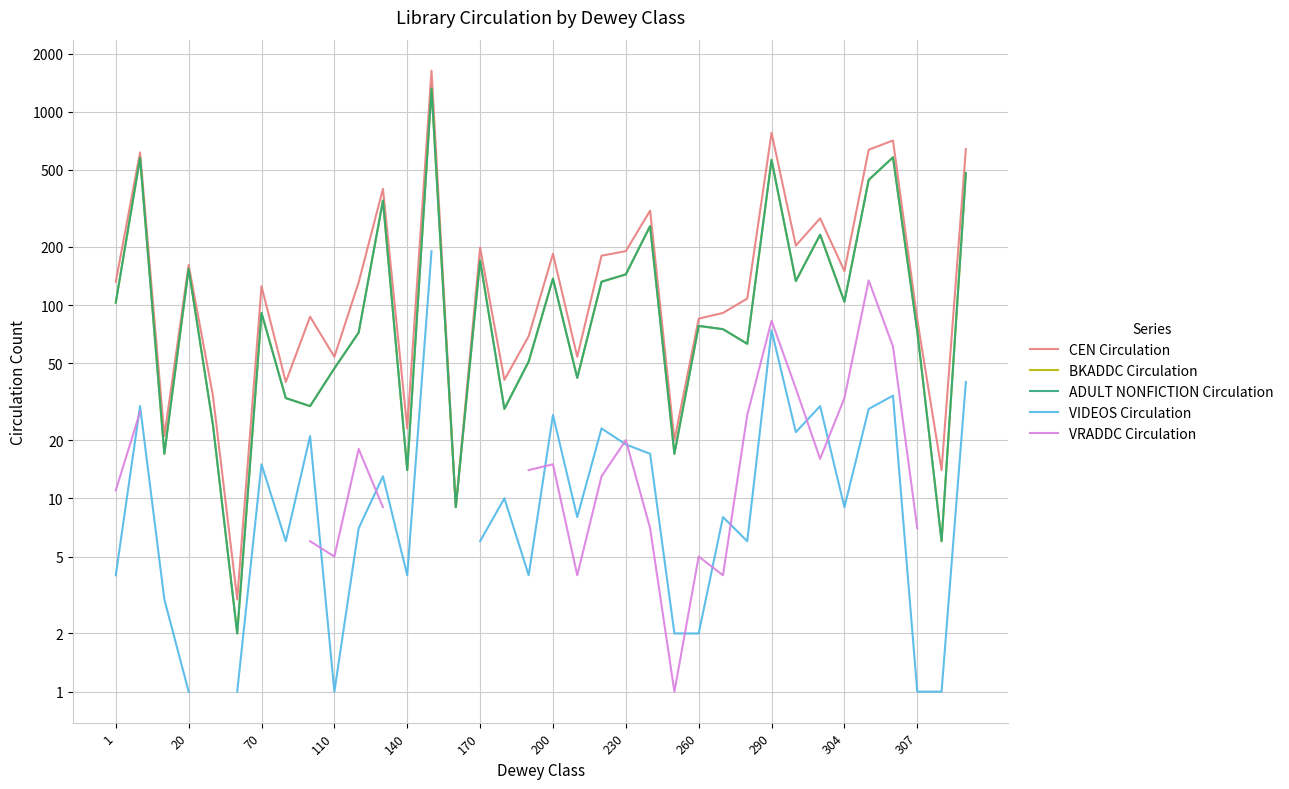

Does the chart have visible grid lines?

Yes